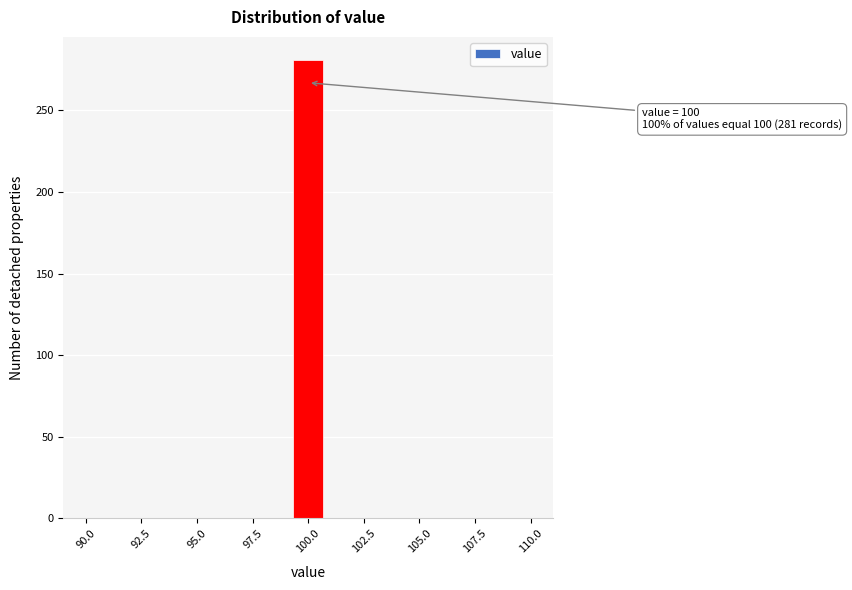

Read against the x-axis, roughly where is the centre of the tallest bar?

100.0